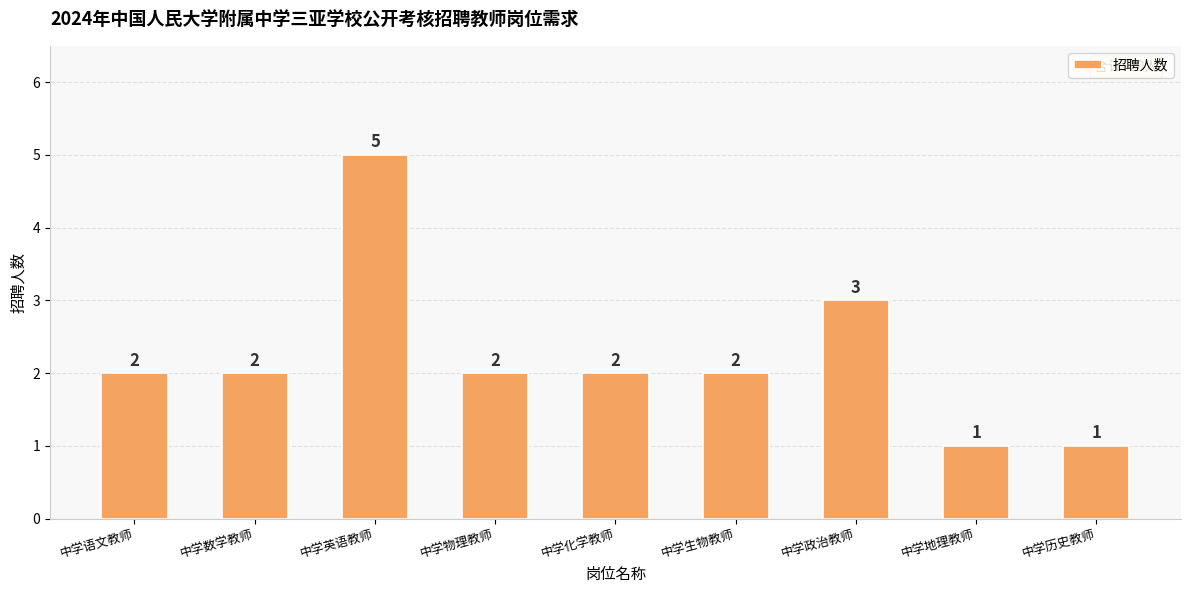

Reading left to right, what are all the values shown in this chart?

中学语文教师=2	中学数学教师=2	中学英语教师=5	中学物理教师=2	中学化学教师=2	中学生物教师=2	中学政治教师=3	中学地理教师=1	中学历史教师=1